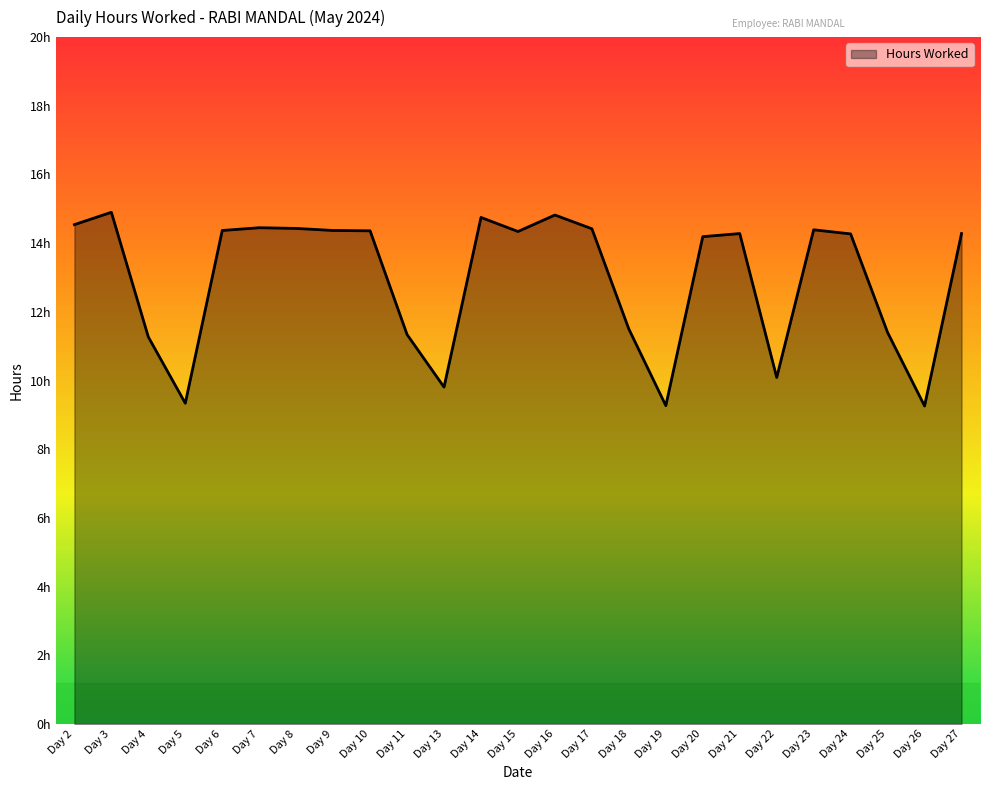

What is the change in value from Day 3 to Day 11?

-3.6